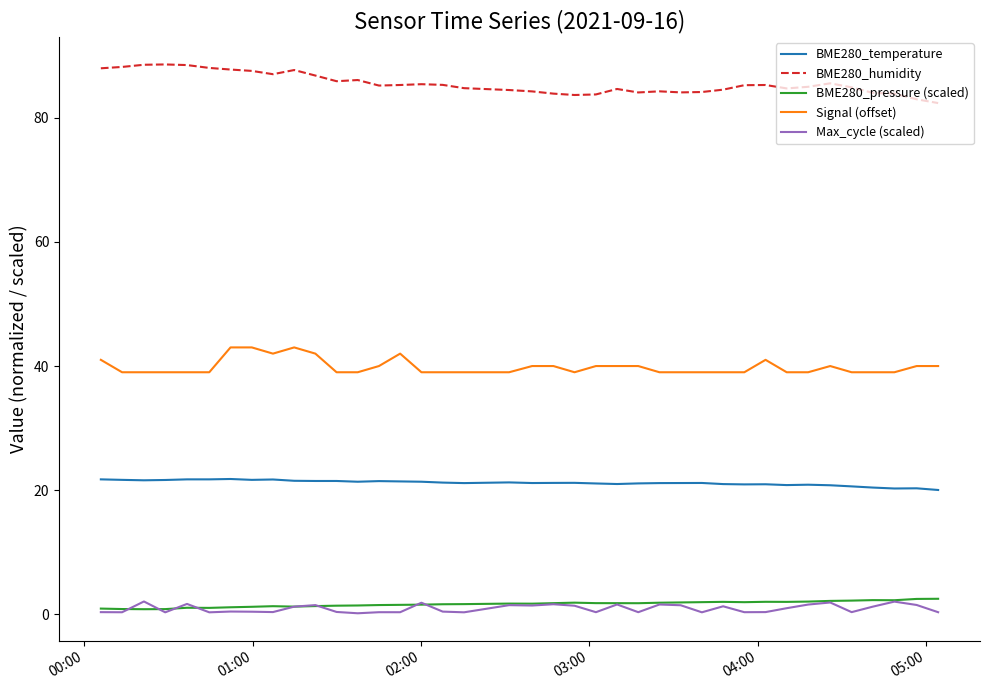

Which series has the largest total across all categories?

BME280_humidity